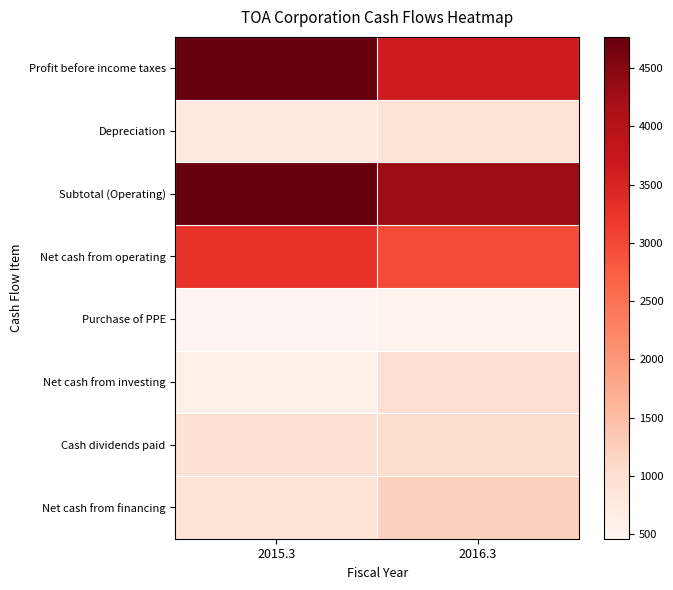

At 2016.3, list the series in order from smallest to largest.

Purchase of PPE, Depreciation, Net cash from investing, Cash dividends paid, Net cash from financing, Net cash from operating, Profit before income taxes, Subtotal (Operating)